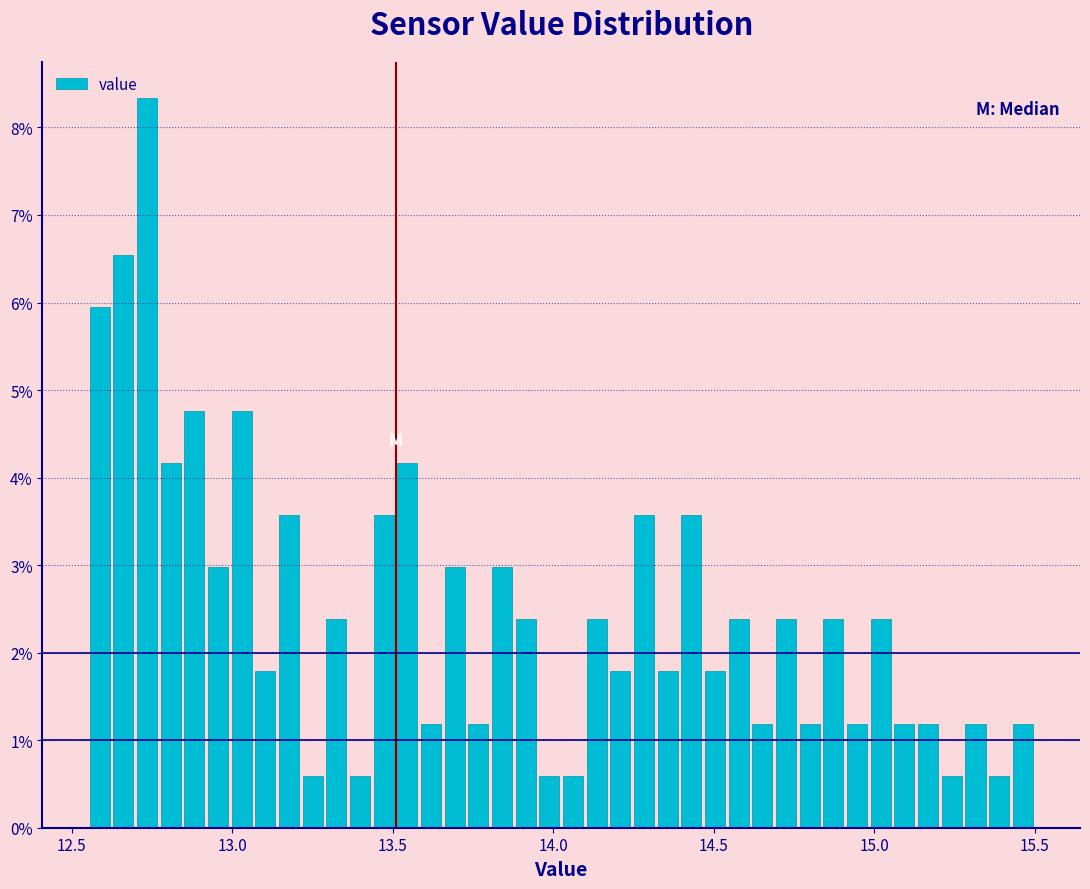

Read against the x-axis, roughly where is the centre of the tallest bar?

12.75